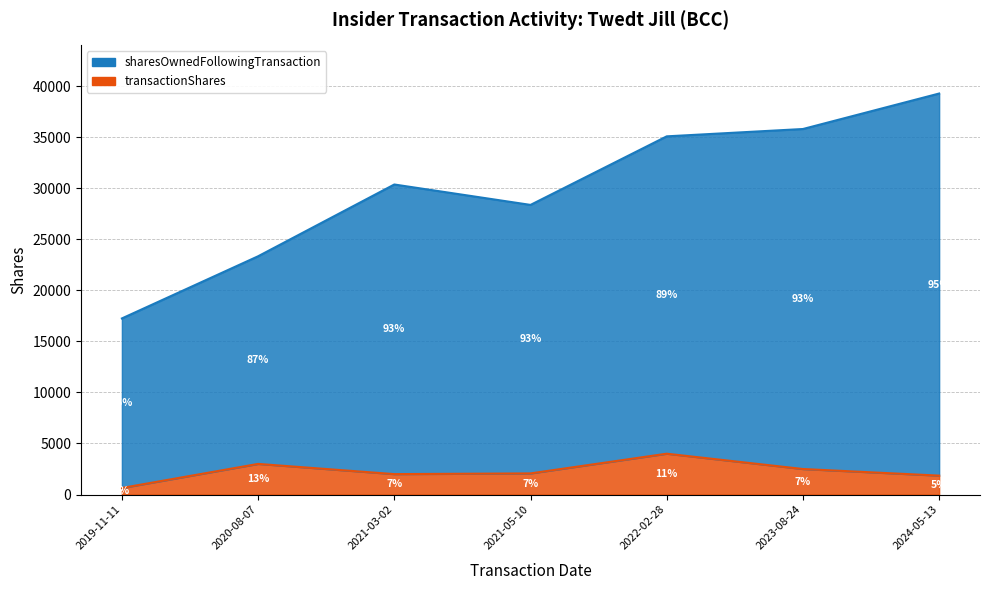

In sharesOwnedFollowingTransaction, how many points are higher than both neighbors (excluding endpoints)?

1